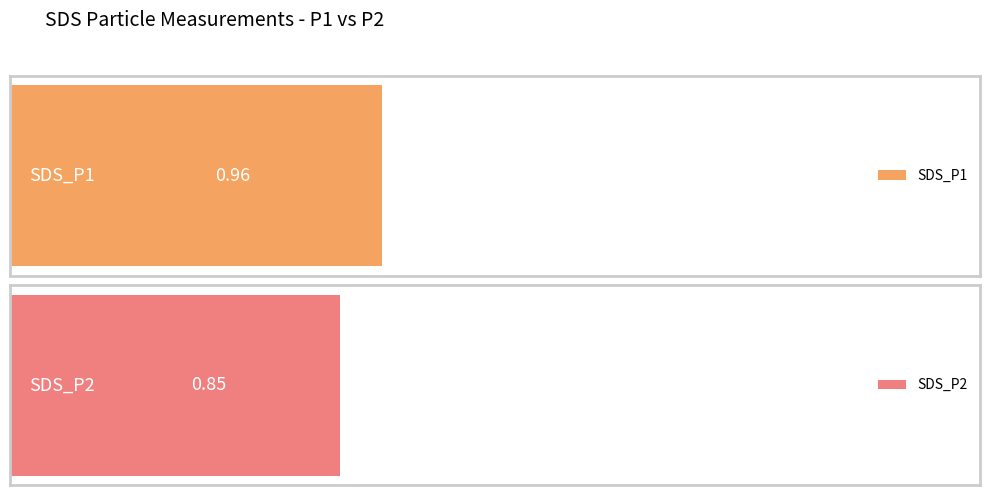

What is the difference between the second highest and minimum values in the SDS_P1 series?

0.9